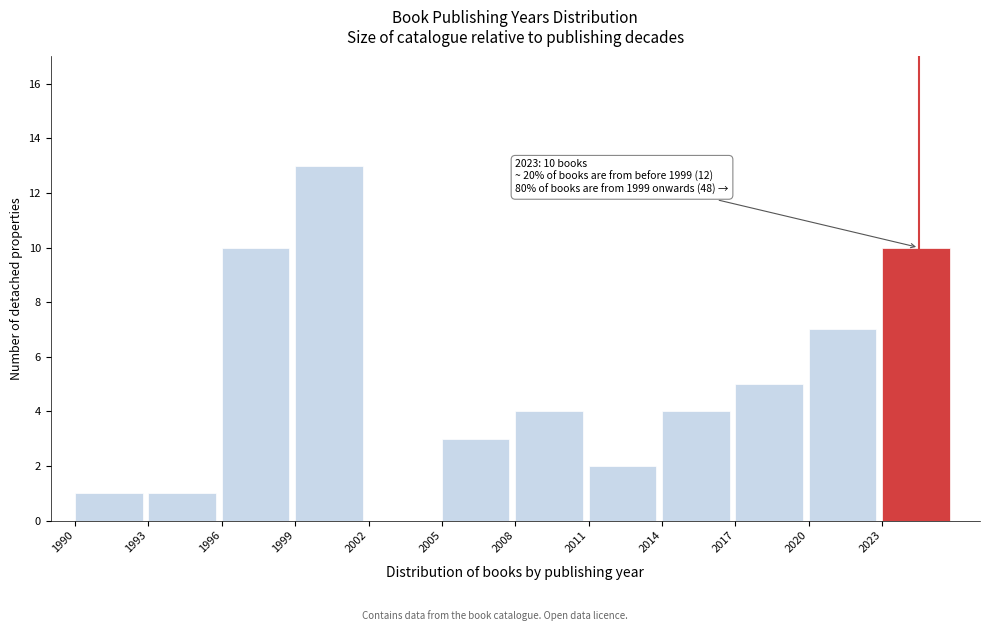

Over which range of the x-axis is the bar tallest?

1999 to 2002